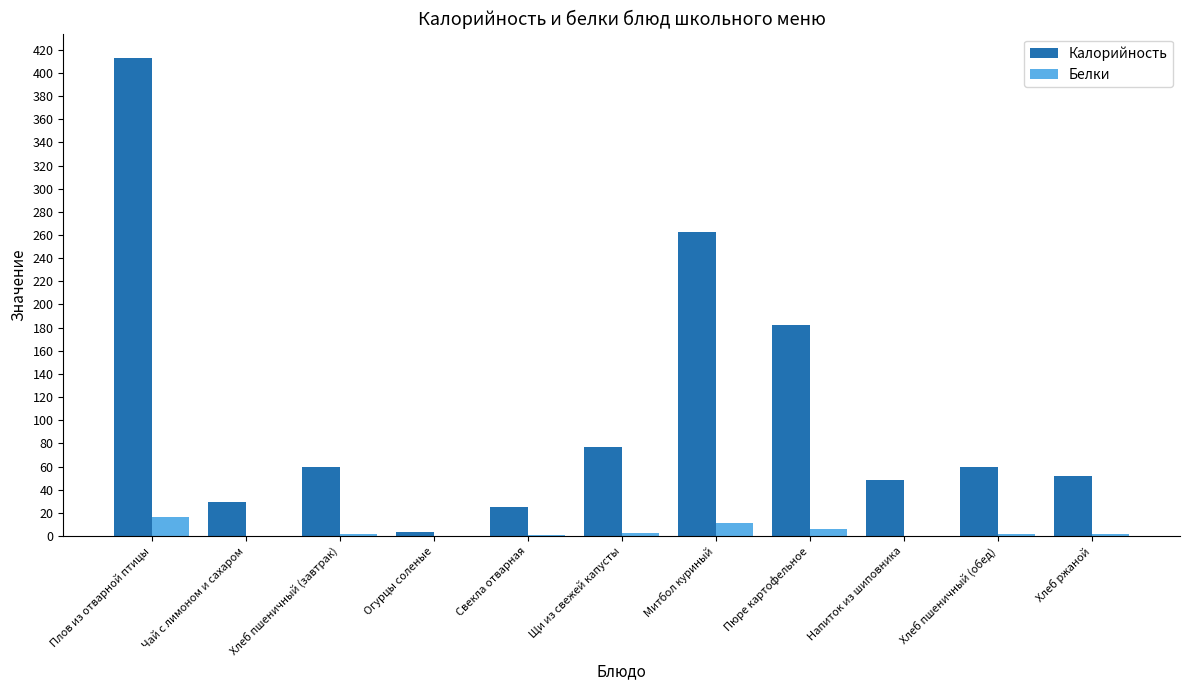

What is the total value across all series at Напиток из шиповника?

48.6